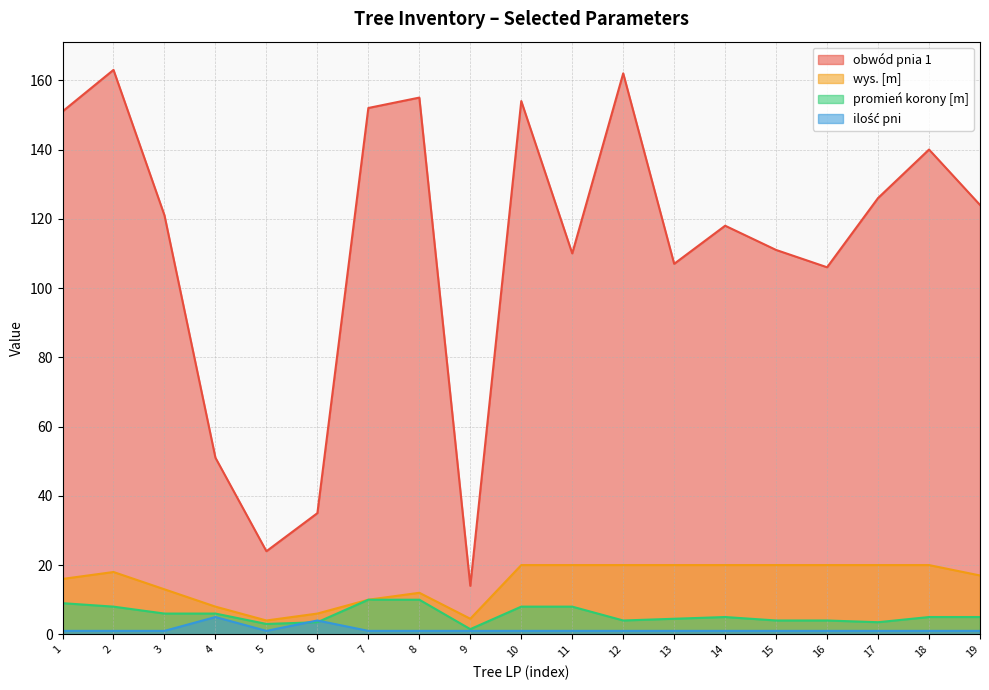

Rank the series at 13 from highest to lowest value.

obwód pnia 1, wys. [m], promień korony [m], ilość pni